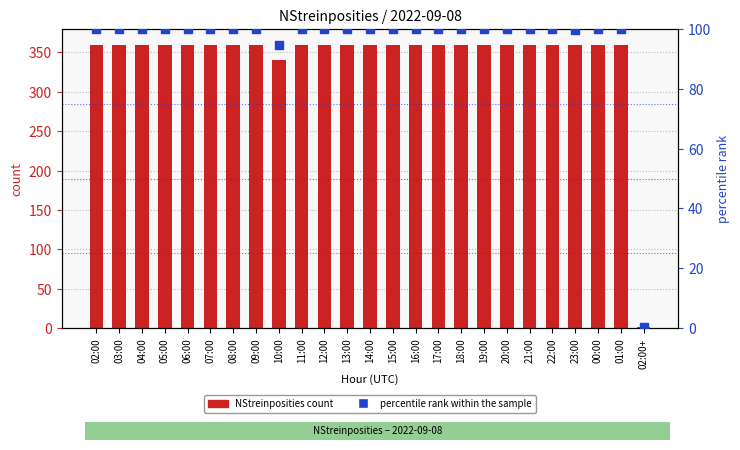

At how many categories does at least one series exceed 332?

24